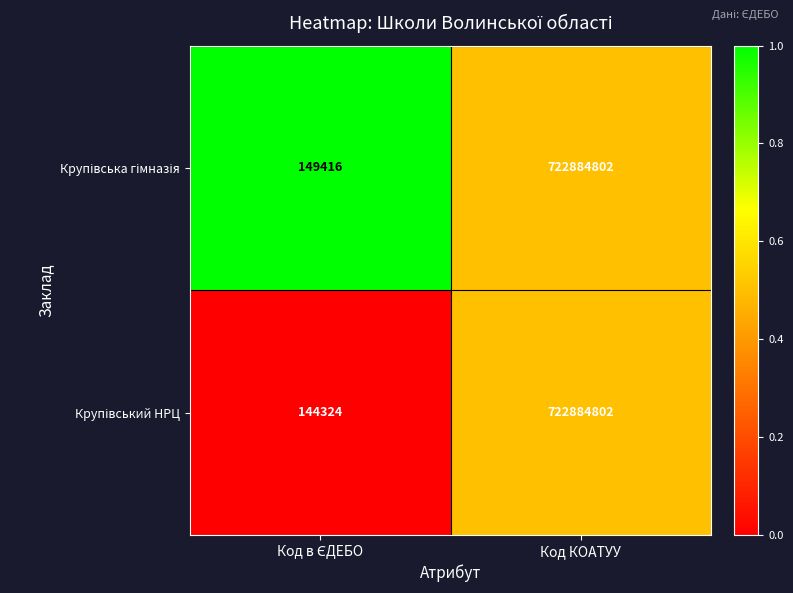

At which category is the sum across all series the highest?

Код КОАТУУ